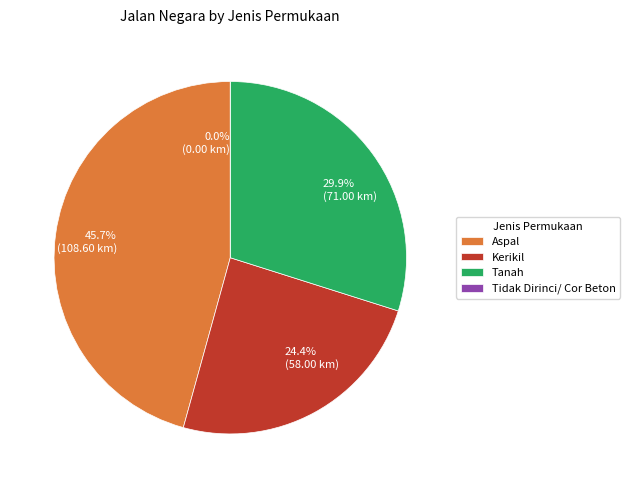

To the nearest percent, what percentage of the pie is Aspal?

46%